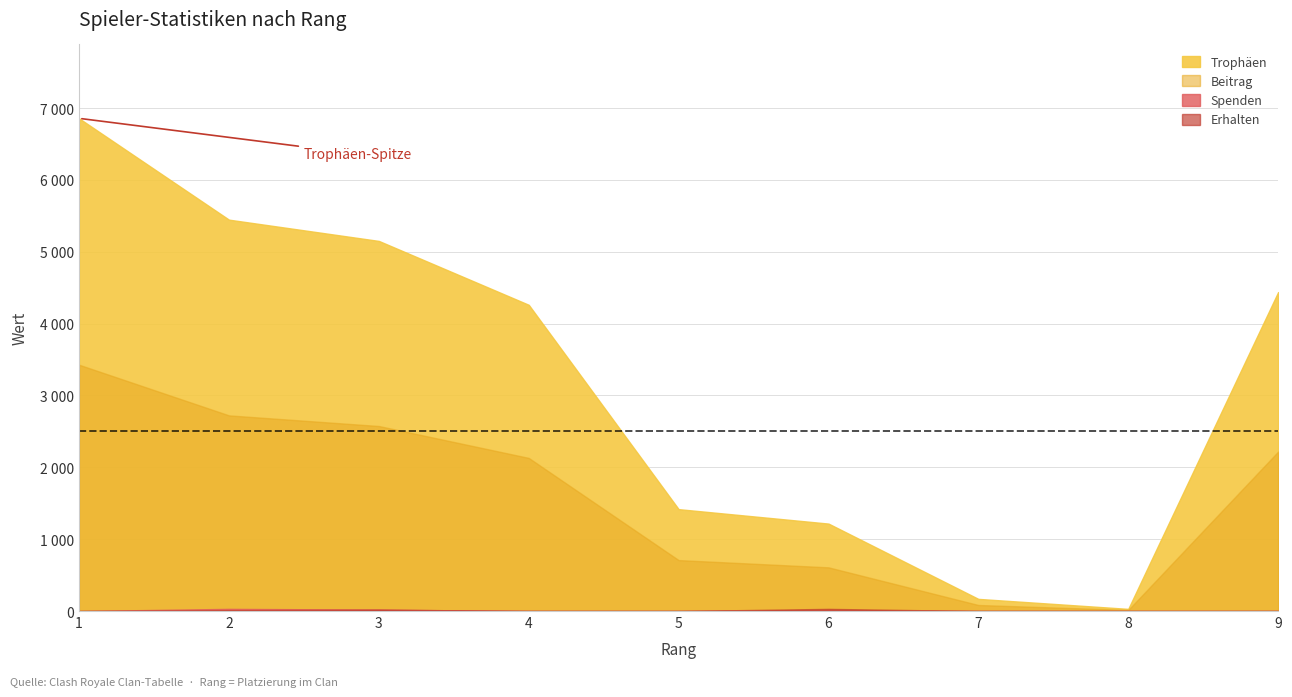

How many data points does each series have?

9